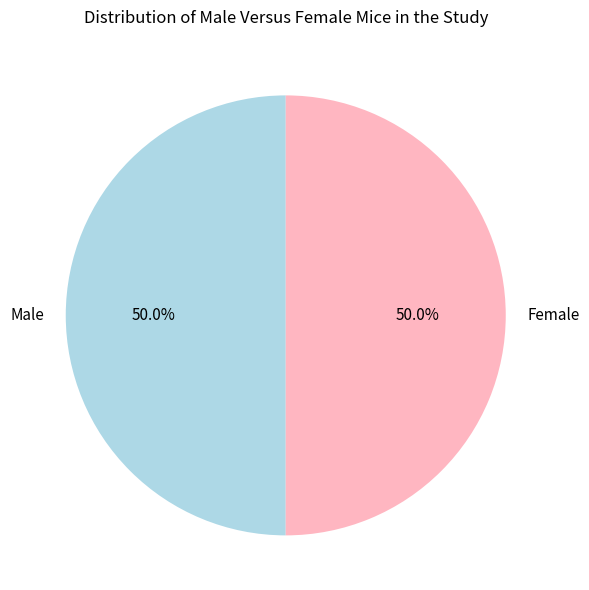

How many slices are in this pie chart?

2